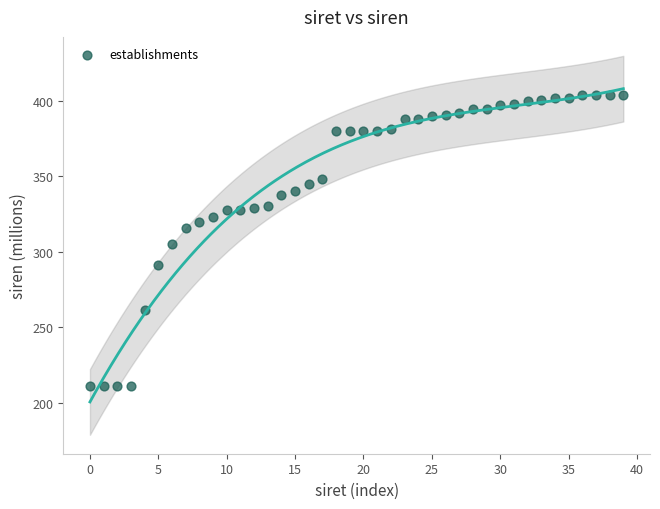

What is the range of Y values (max minus min)?

192.8